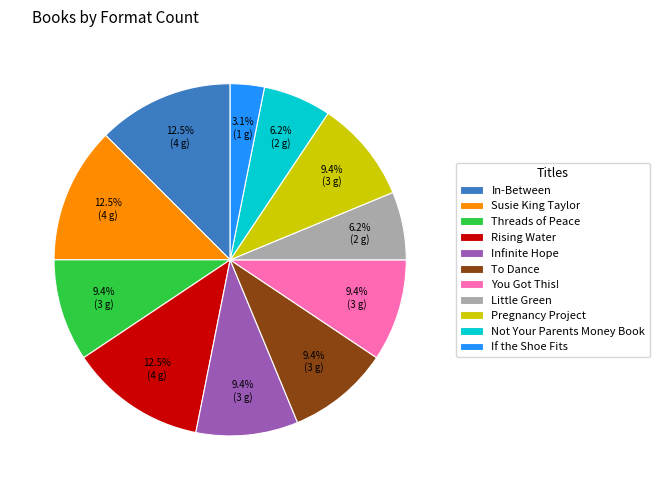

What is the smallest slice in the pie chart?

If the Shoe Fits